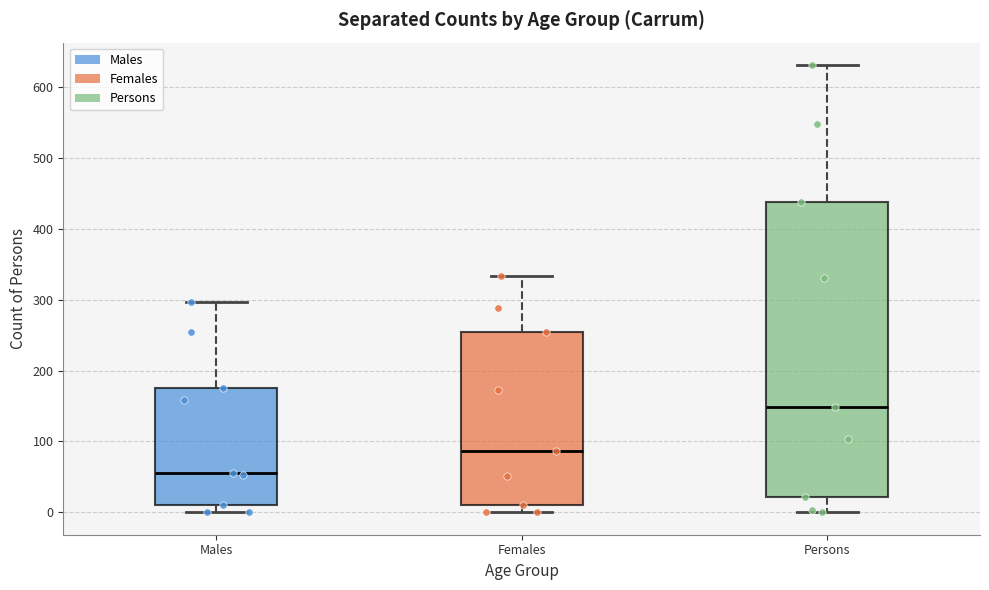

Reading left to right, transcribe this box plot: for each box, give where its median line is, the range the box spans, and where its two whiskers end, as read against the y-axis. The values are not printed on the chart, so give them approximately, as read against the axis.

Males: median 60, box 10 to 180, whiskers 0 to 300
Females: median 90, box 10 to 250, whiskers 0 to 330
Persons: median 150, box 20 to 440, whiskers 0 to 630